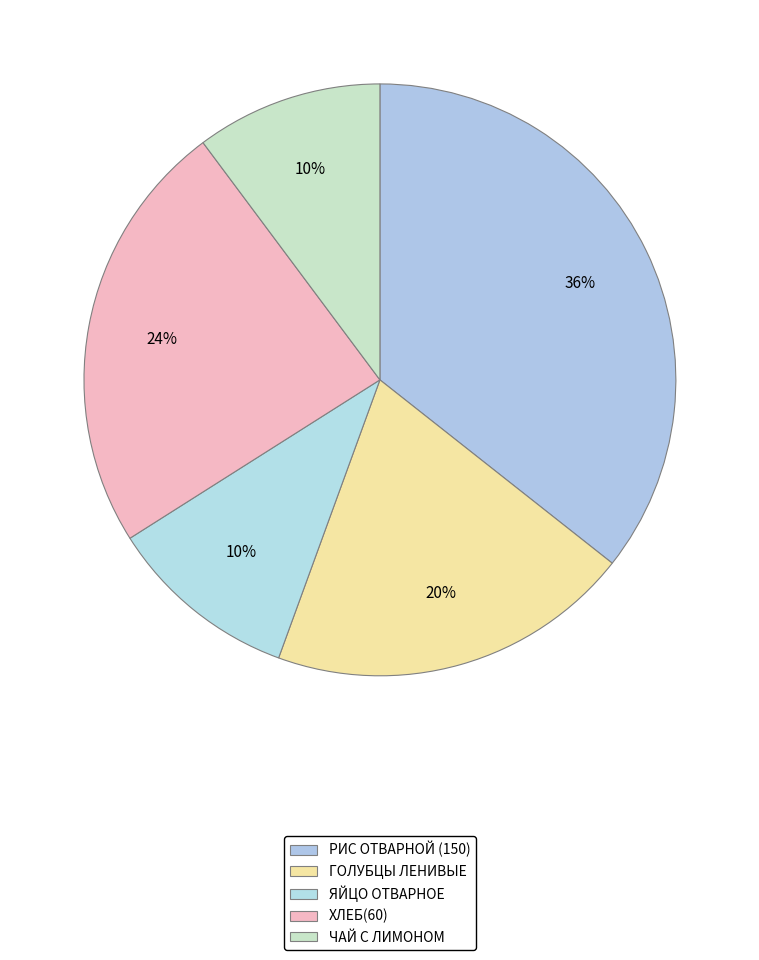

Between ХЛЕБ(60) and ЯЙЦО ОТВАРНОЕ, which is larger?

ХЛЕБ(60)